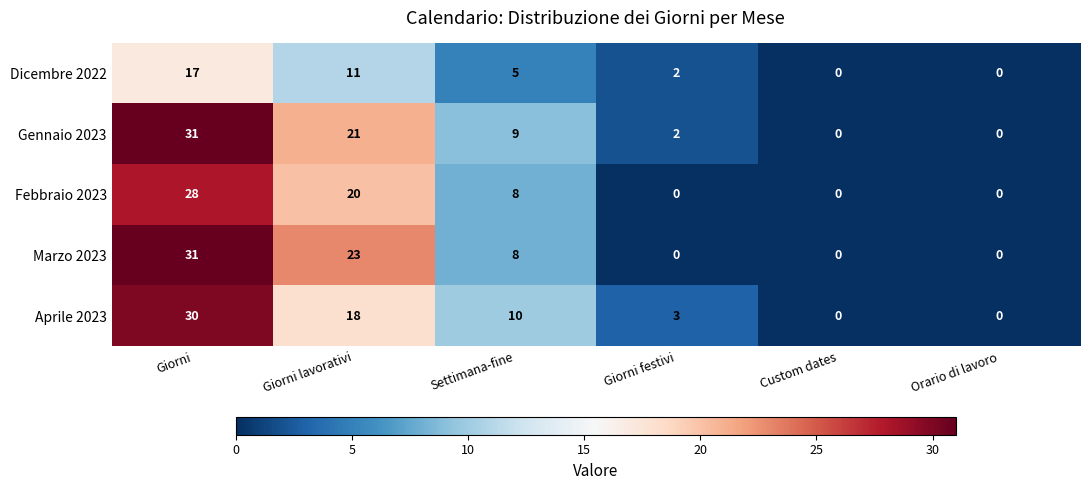

At which category is the sum across all series the highest?

Giorni